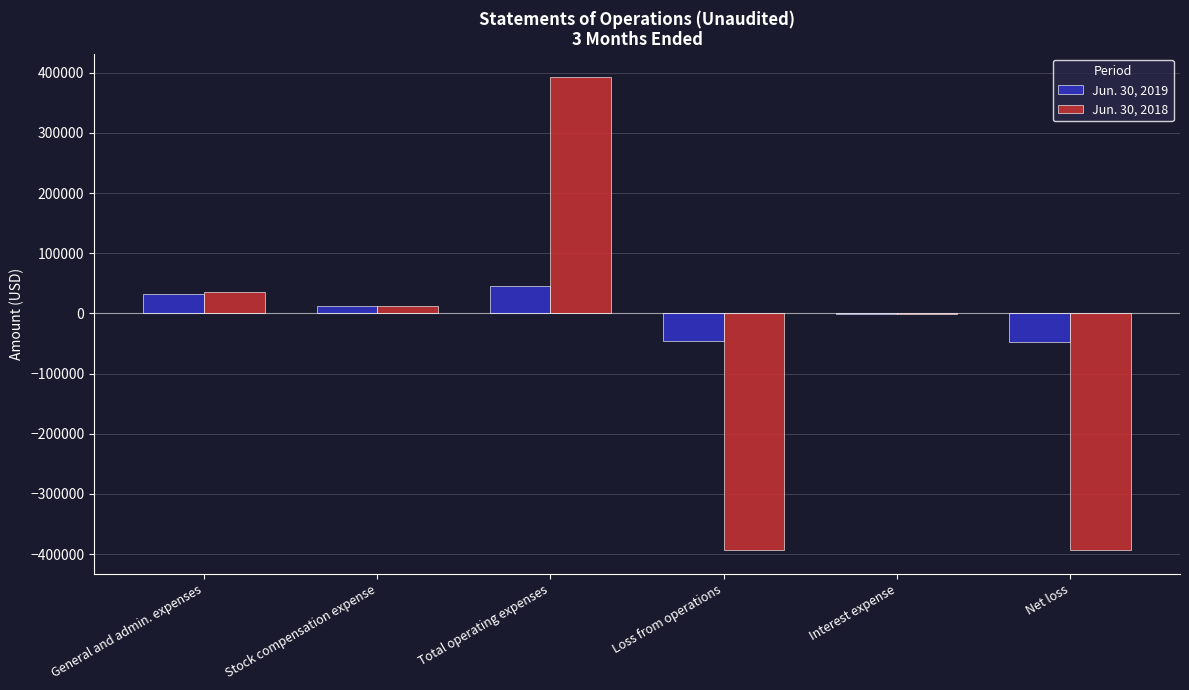

What is the maximum value shown in the chart?

392490